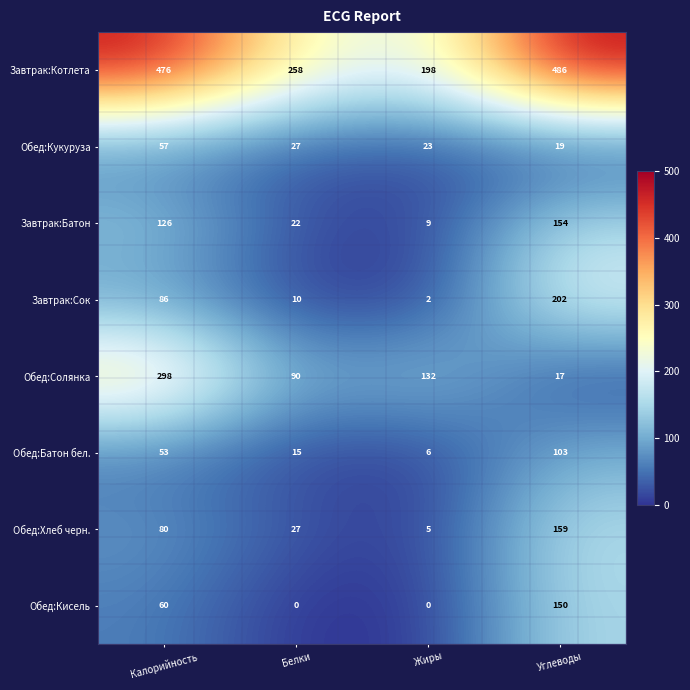

What is the minimum value for Завтрак:Котлета?

198